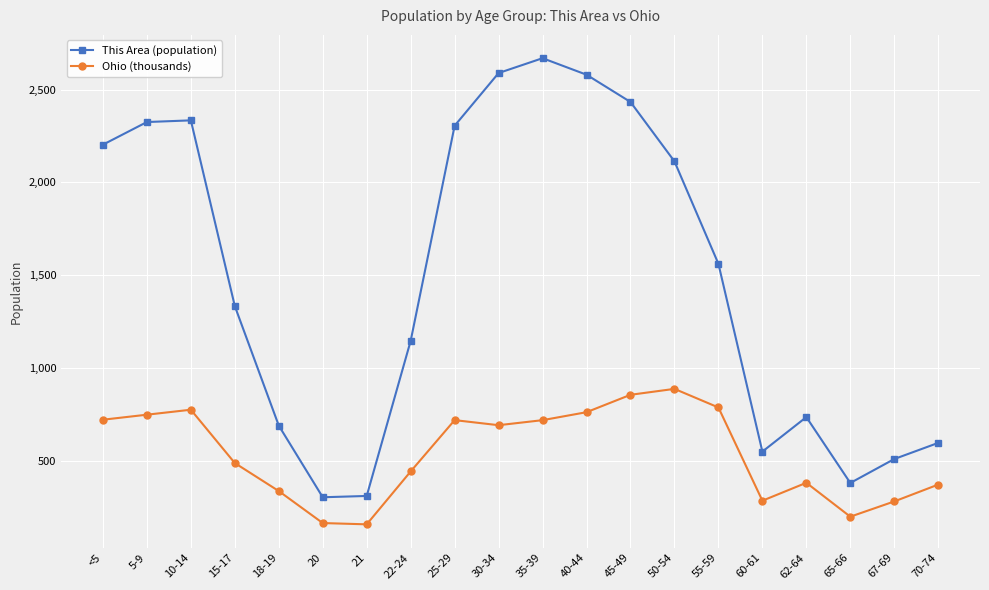

How many interior local valleys does the Ohio (thousands) series have?

4